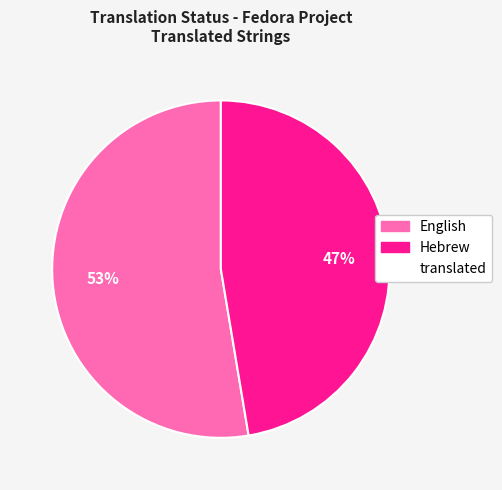

Does any single category account for the majority?

Yes